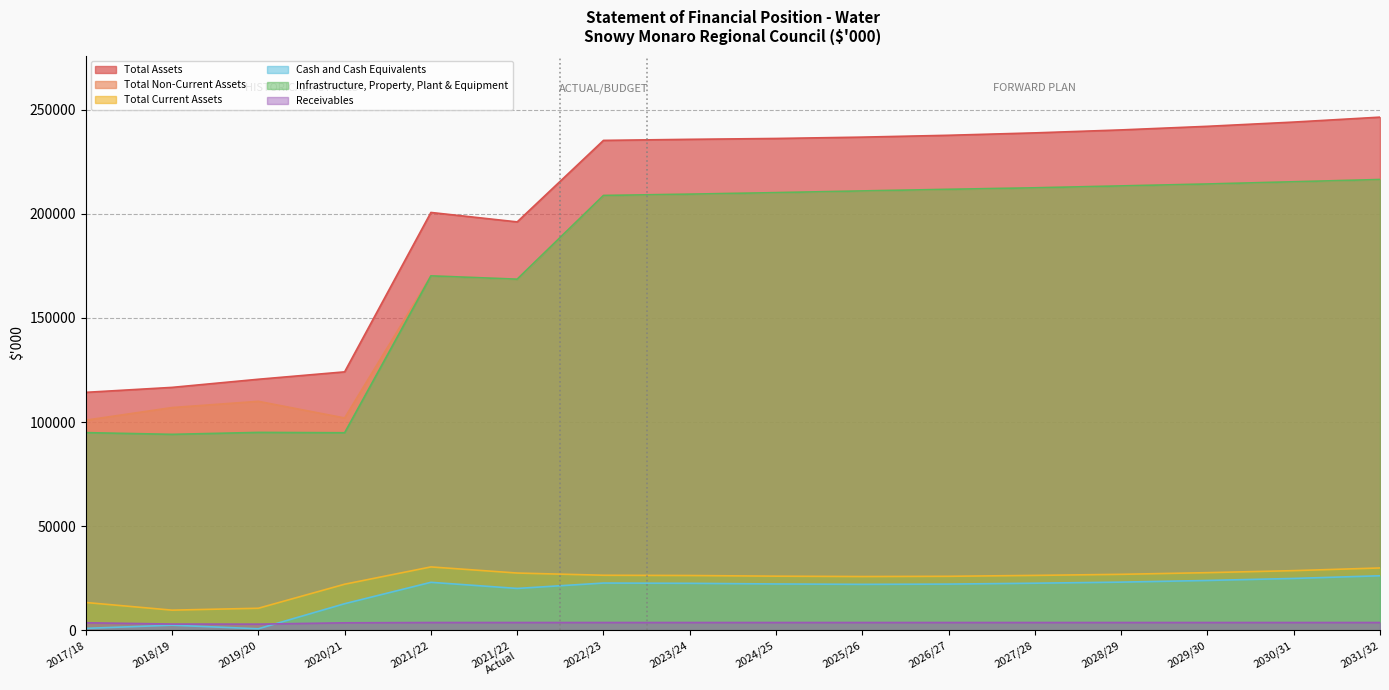

True or false: Receivables has a value of 1514.8 at 2023/24.

False